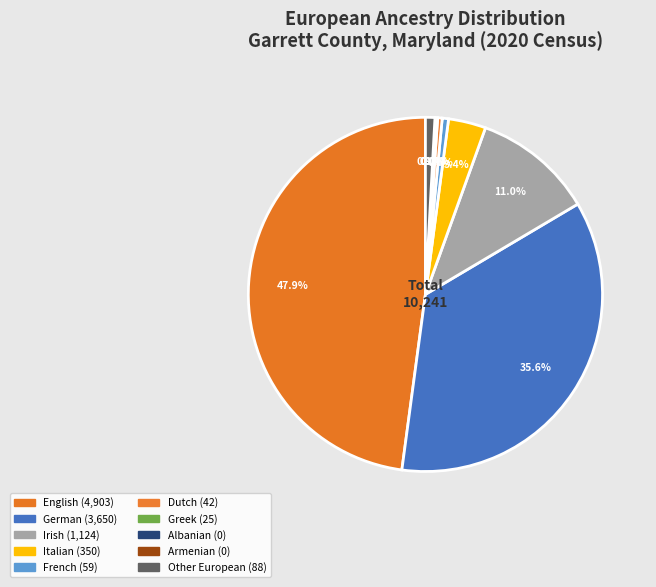

What is the change in value from Irish to Albanian?

-1124